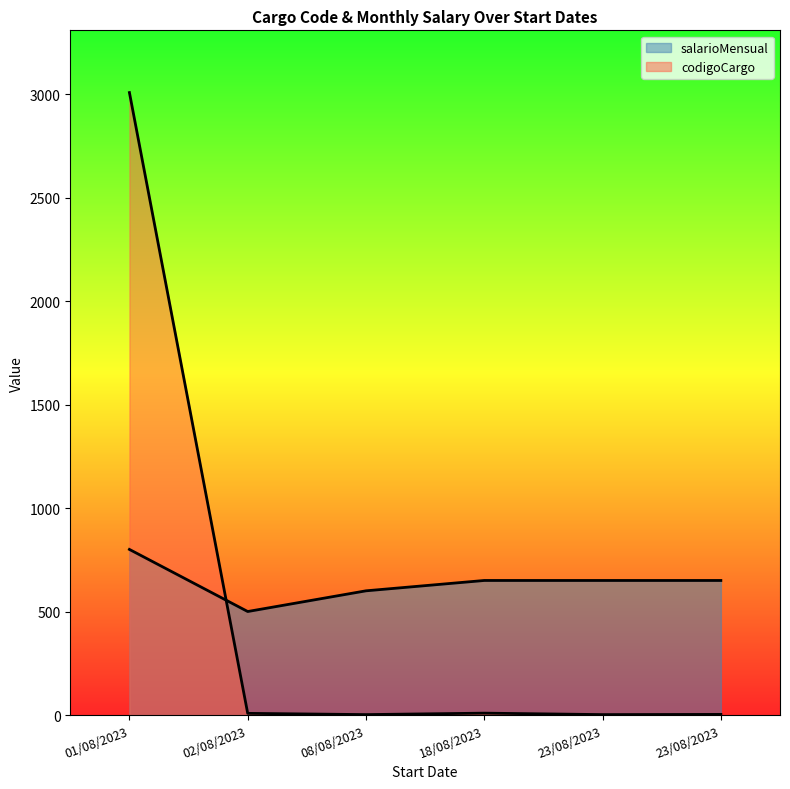

What is the sum of all codigoCargo values?

3031